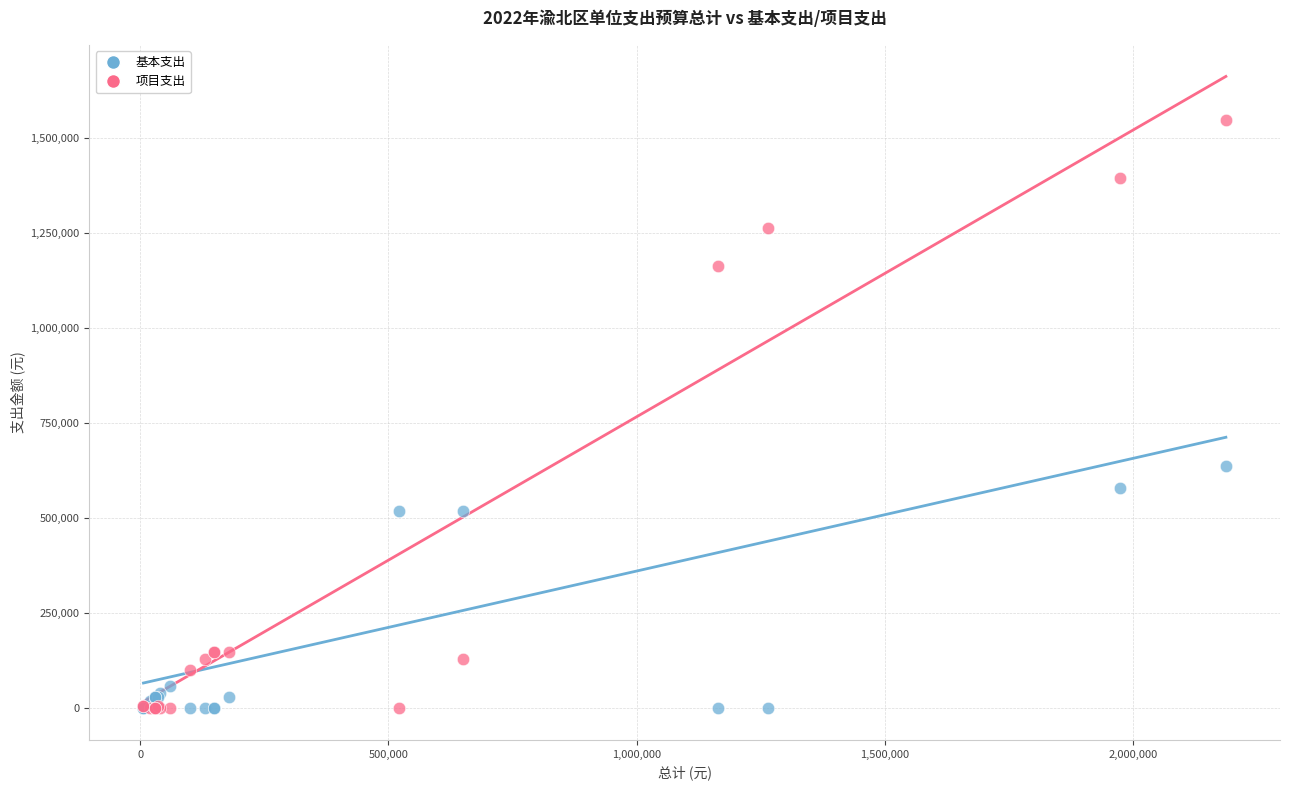

What is the X range (max minus min) for the scatter plot?

2181190.2